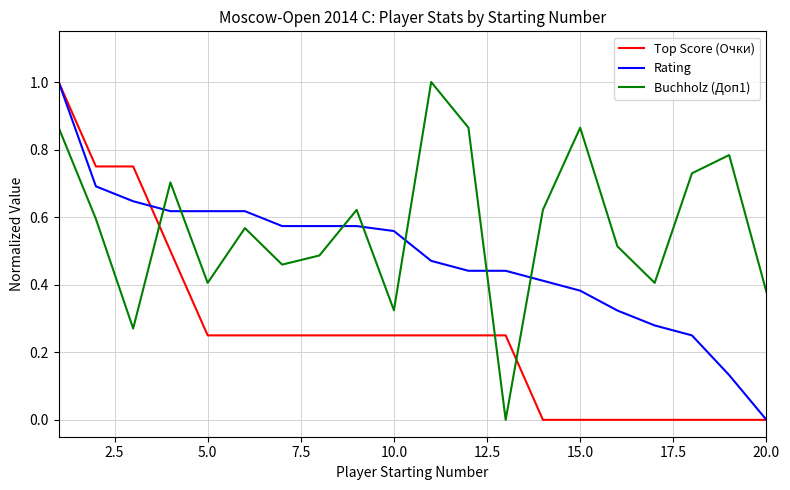

What is the maximum value shown in the chart?

1.0